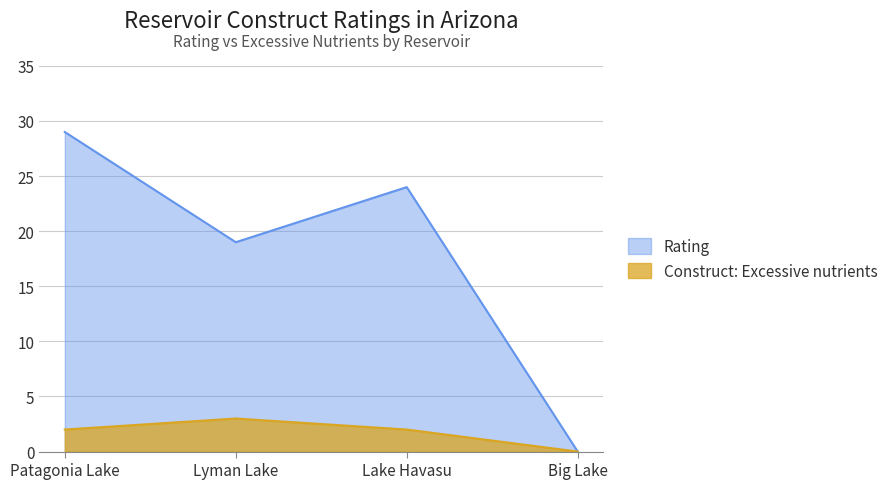

List the series in order of their overall mean, highest first.

Rating, Construct: Excessive nutrients